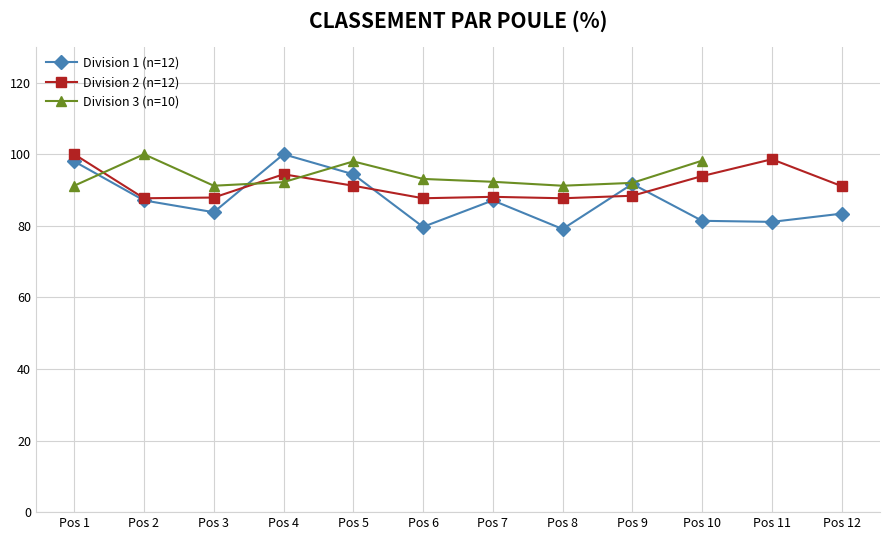

What is the value of the Division 1 (n=12) point at the 9th from the left?

91.7